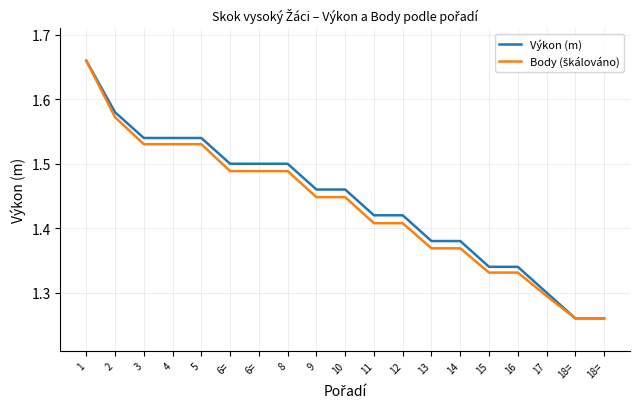

True or false: Body (škálováno) and Výkon (m) intersect in this chart.

False